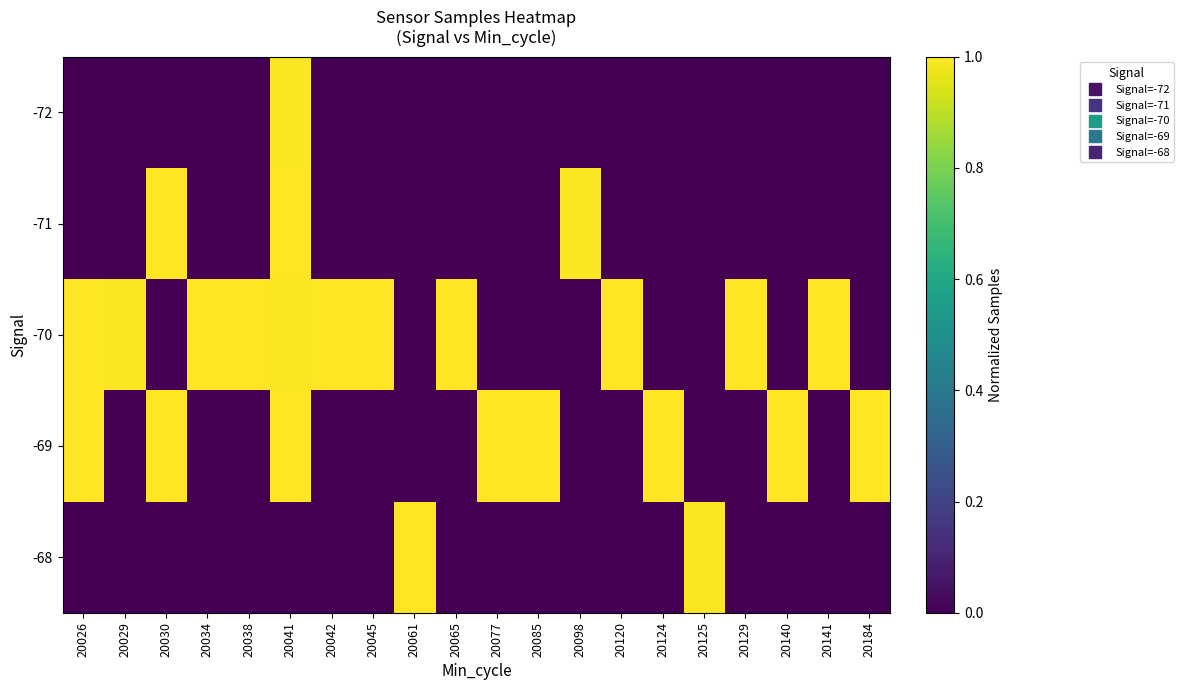

At how many categories does at least one series exceed 0?

20